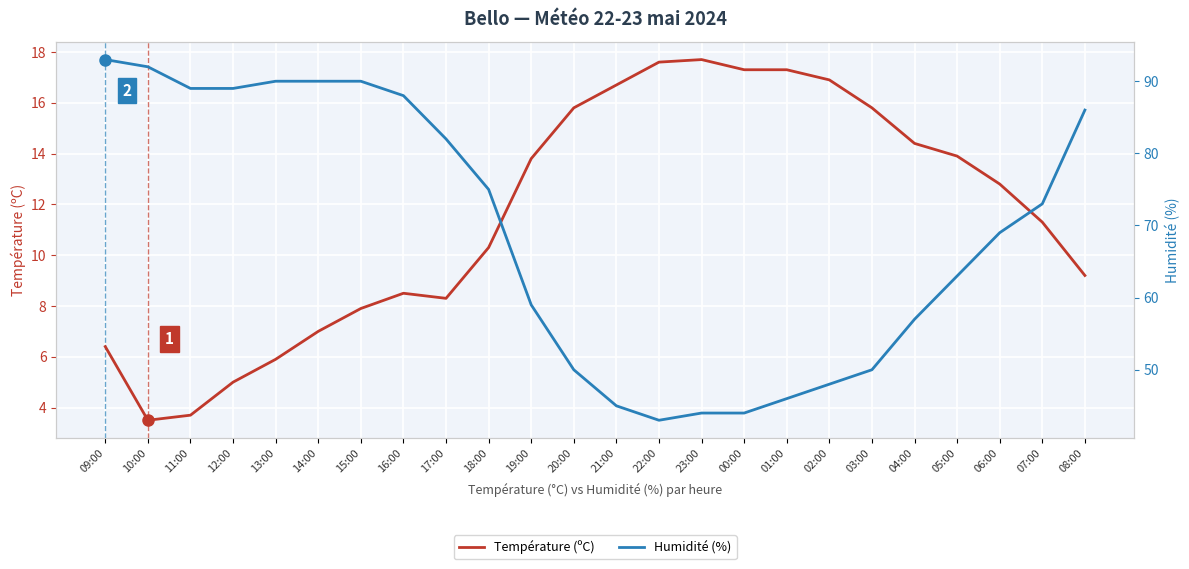

What is the smallest value displayed?

3.5